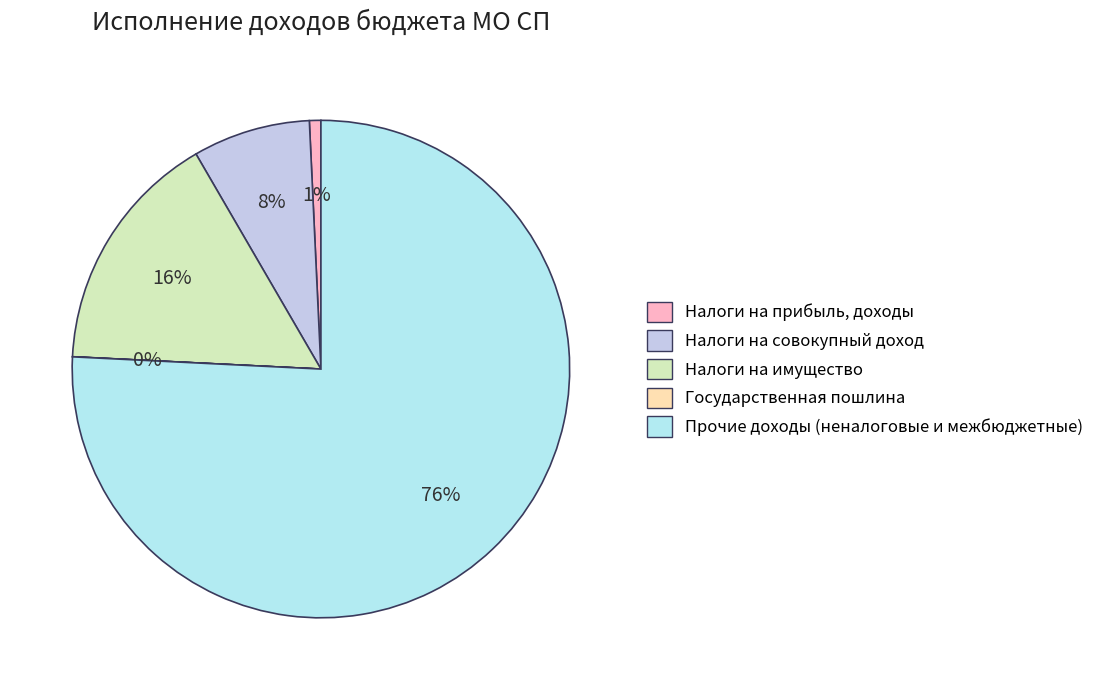

Rank the categories by value from lowest to highest.

Государственная пошлина, Налоги на прибыль, доходы, Налоги на совокупный доход, Налоги на имущество, Прочие доходы (неналоговые и межбюджетные)